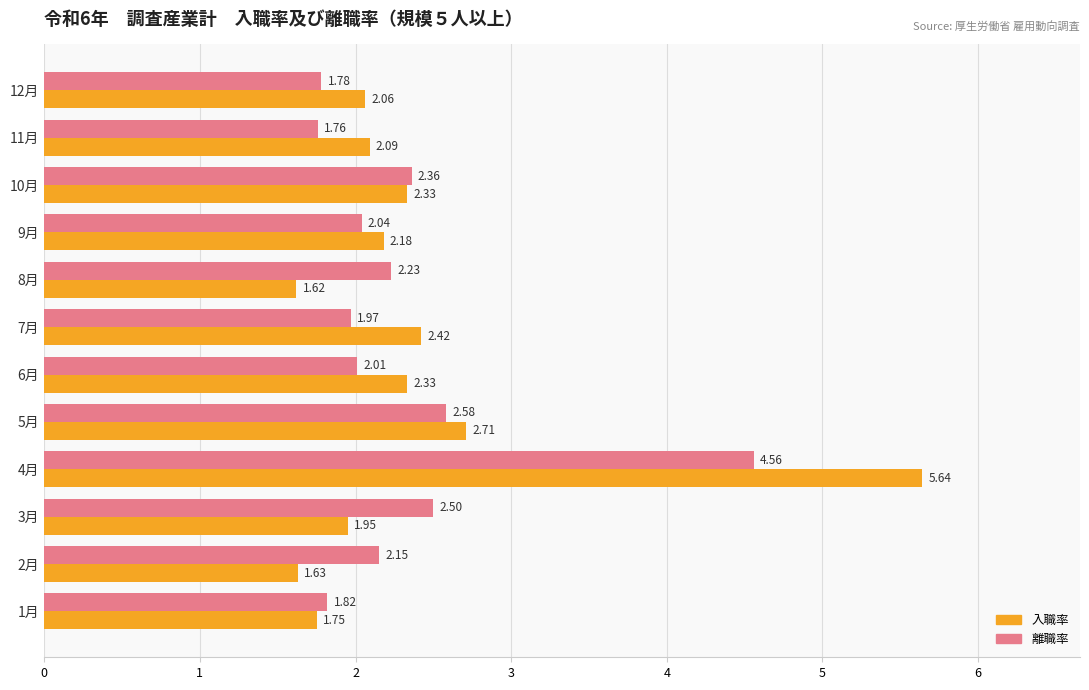

What is the difference between the maximum and minimum values in the 入職率 series?

4.0